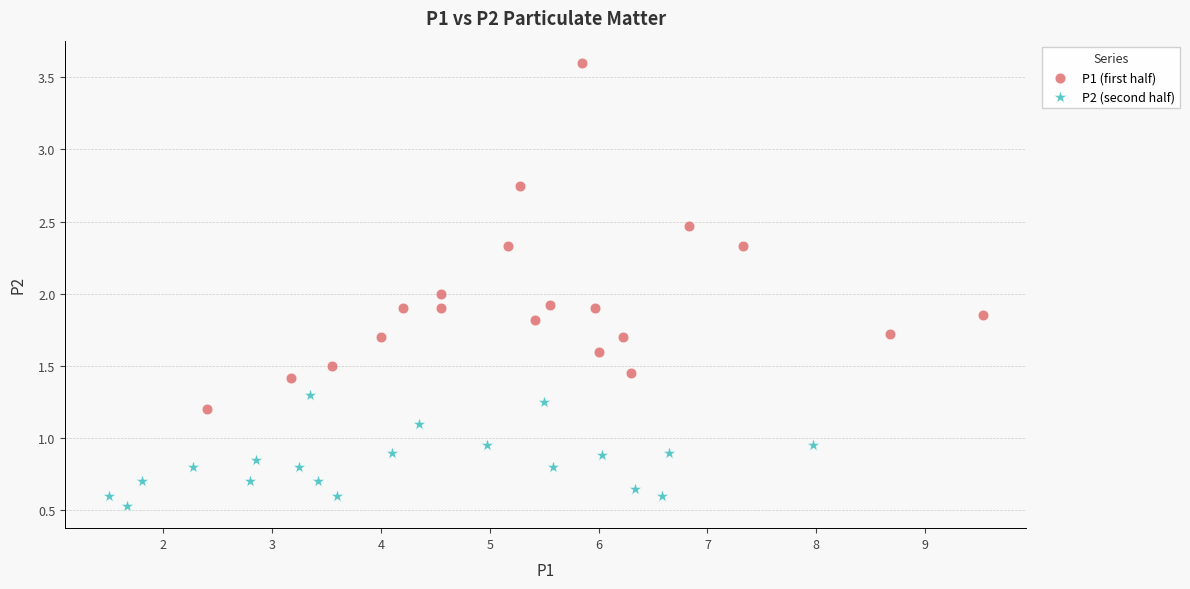

Which series has the widest spread of Y values?

P1 (first half)